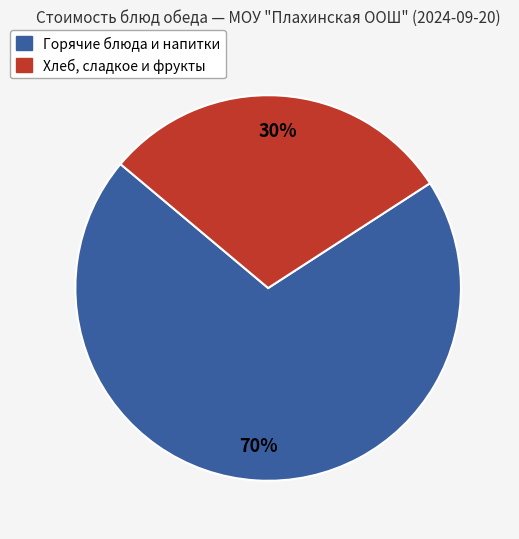

Does any single category account for the majority?

Yes